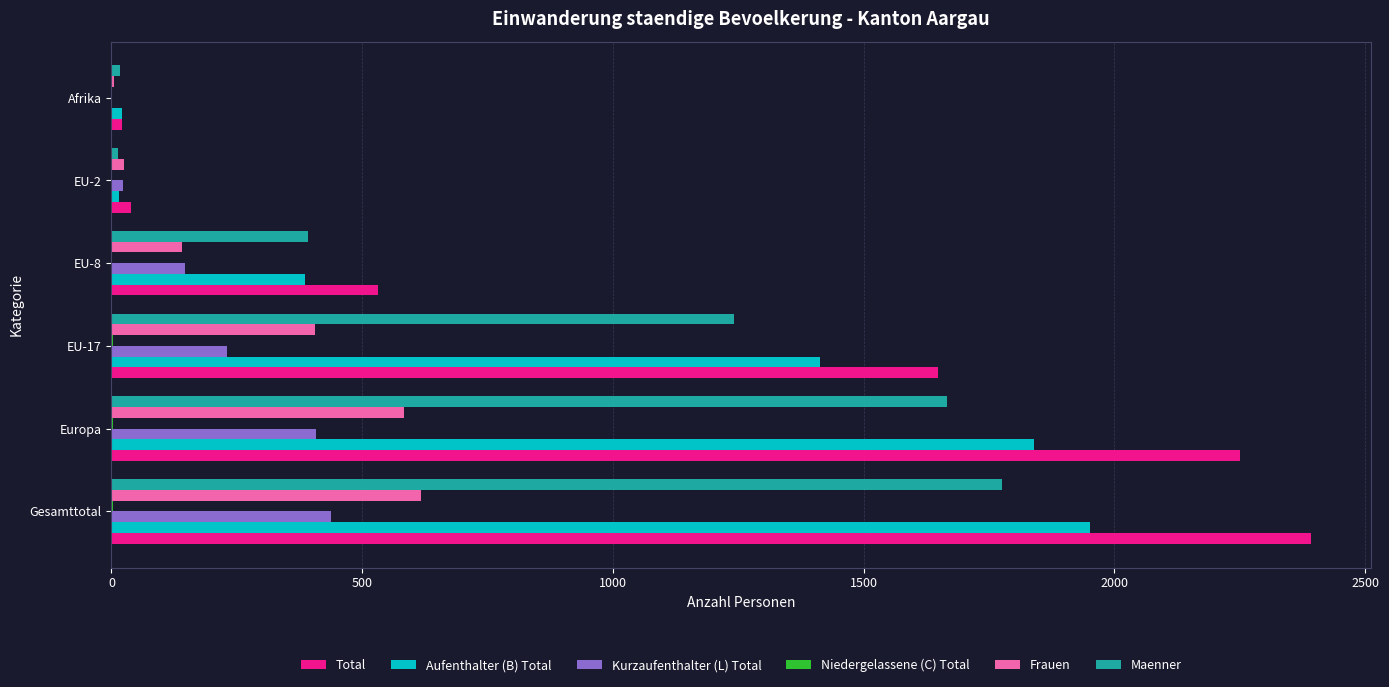

At which label is Aufenthalter (B) Total closest to 983?

EU-17